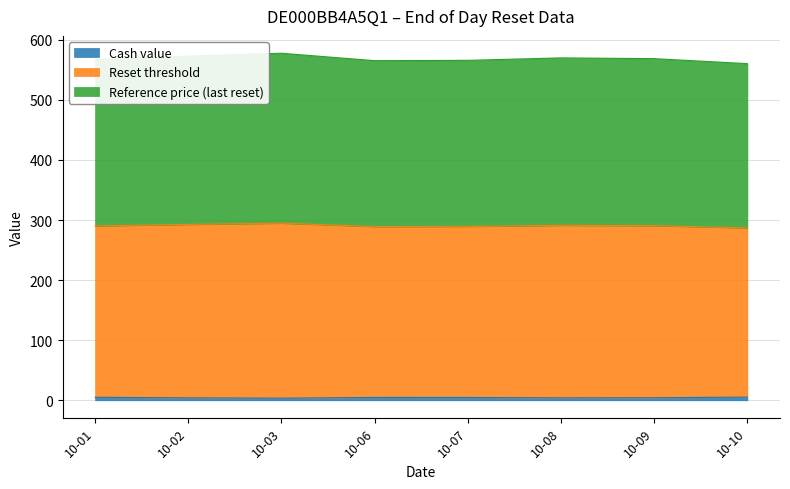

The value of Cash value at 10-10 is 8.9. True or false?

False